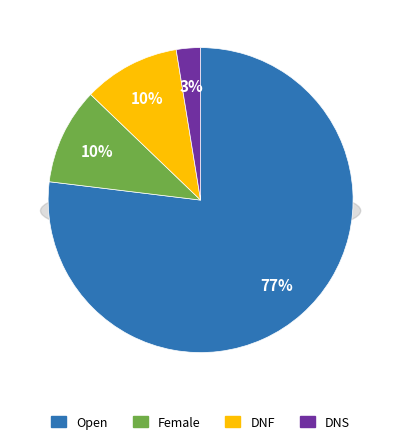

To the nearest percent, what is the combined percentage of DNS and DNF?

13%